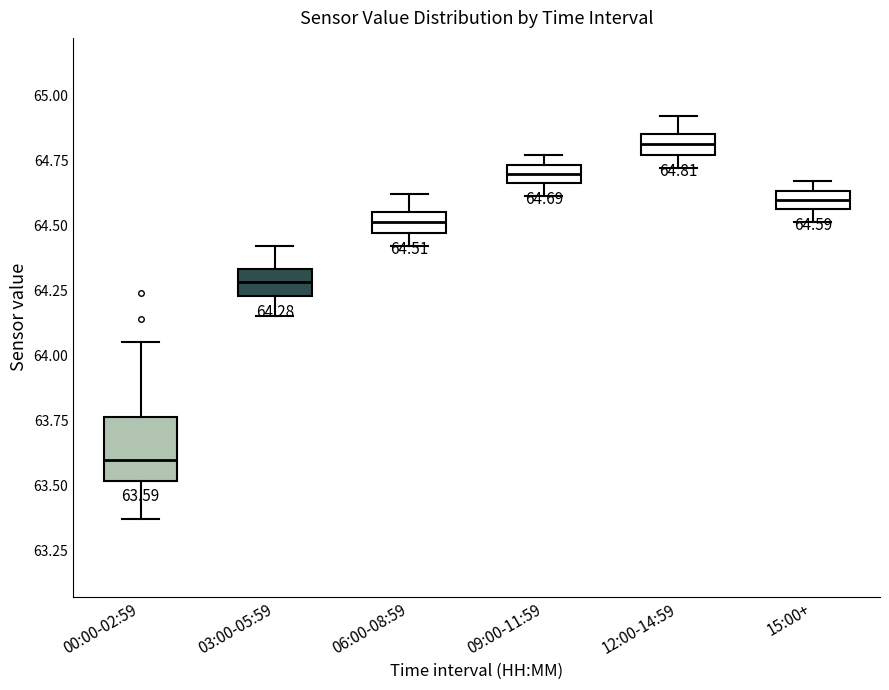

Which box has the lowest median line?

00:00-02:59